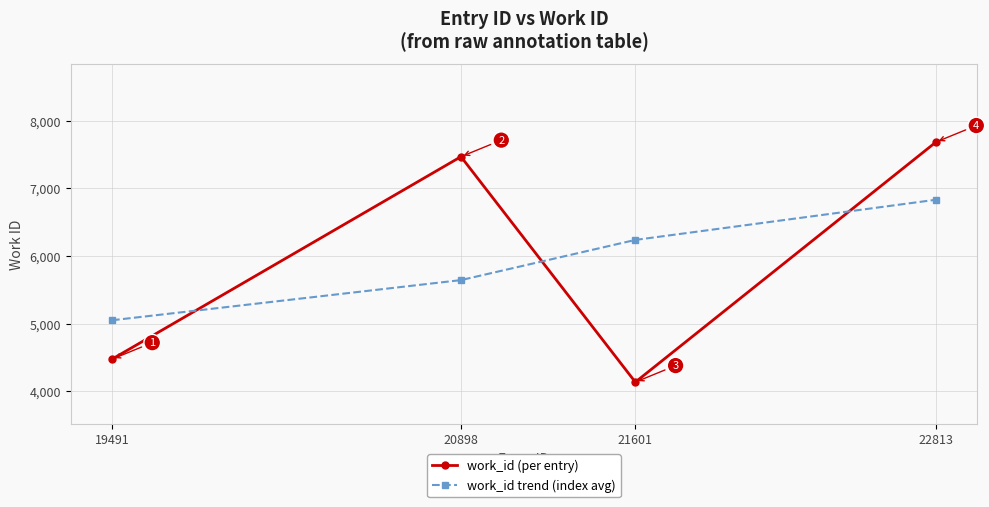

What are all the series names shown in the legend?

work_id (per entry), work_id trend (index avg)